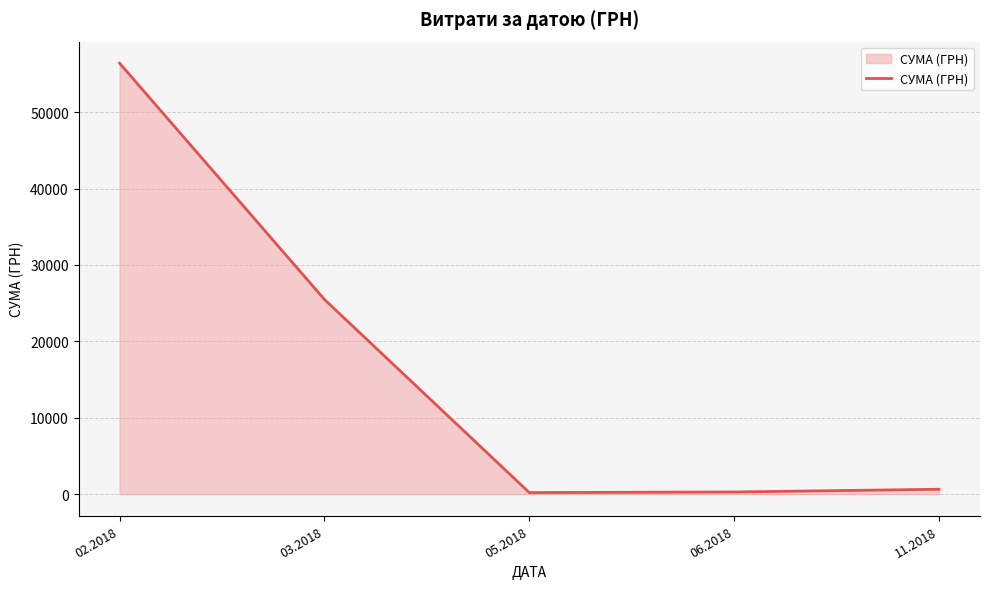

What is the sum of all values?

83040.2